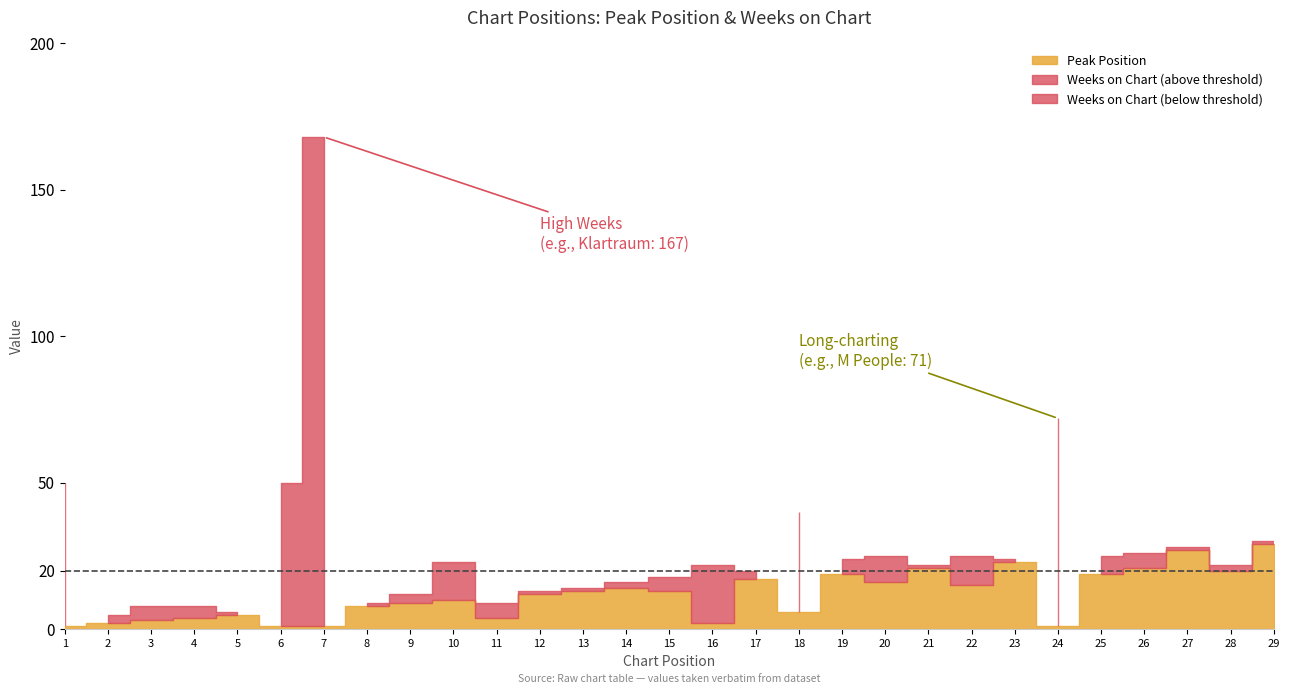

What is the difference between the highest and lowest values at 5?

4